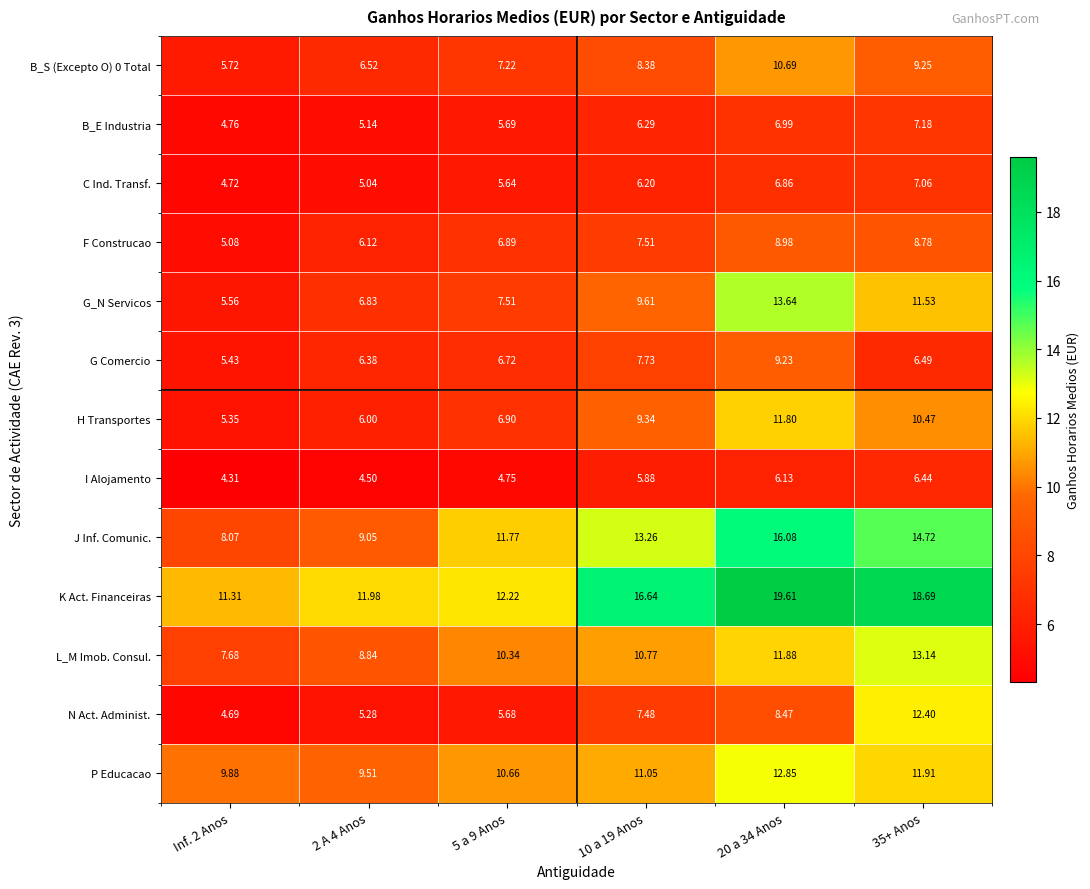

Is the value of C Ind. Transf. at 35+ Anos greater than the value of B_S (Excepto O) 0 Total at 35+ Anos?

No